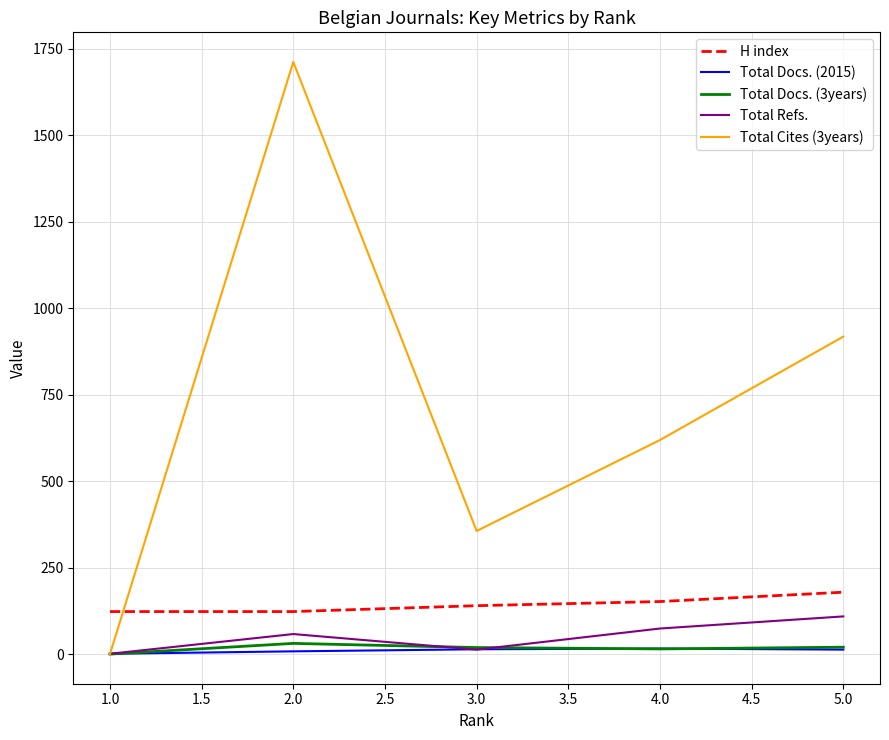

What are all the series names shown in the legend?

H index, Total Docs. (2015), Total Docs. (3years), Total Refs., Total Cites (3years)